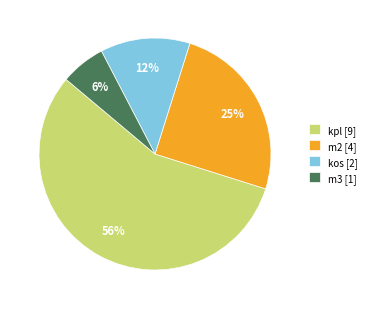

Which category accounts for the majority?

kpl